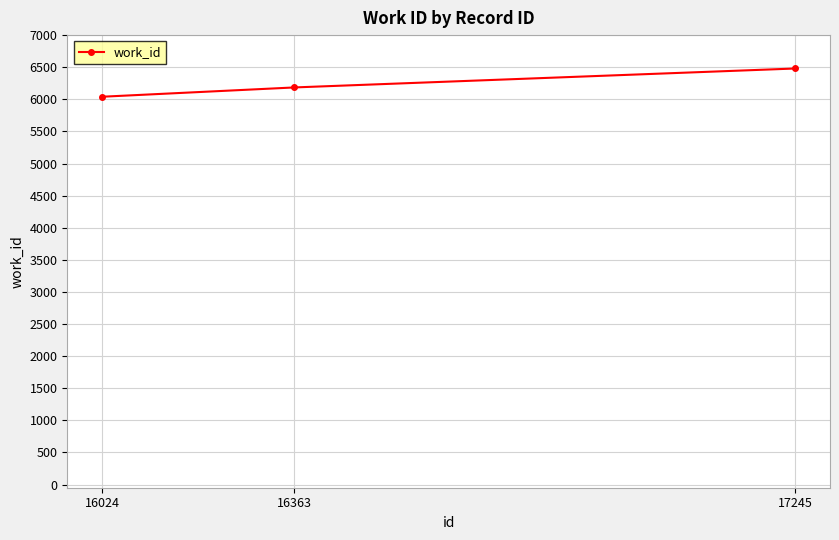

Where is the data nearest to the value 6260?

16363